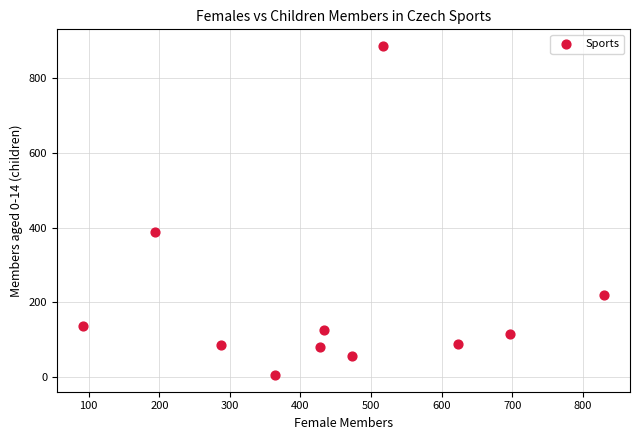

What Y value in the scatter plot is closest to 445?

389